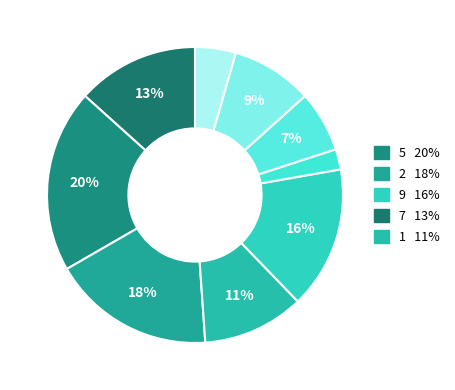

Is it true that 4 is 7% of the pie?

True